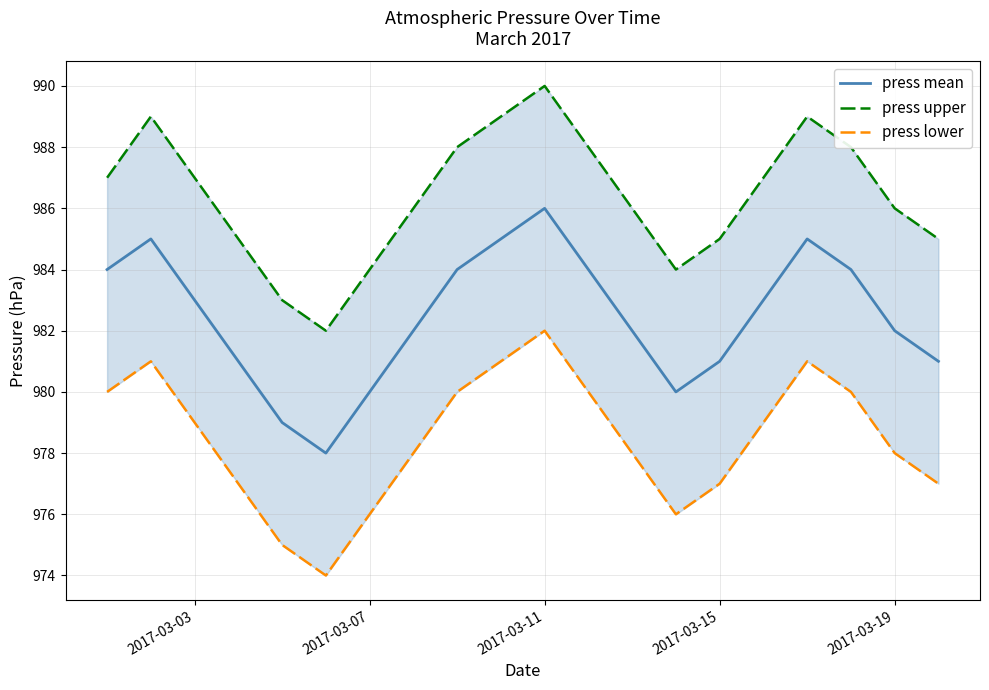

True or false: press mean has a value of 319 at 2017-03-11.

False